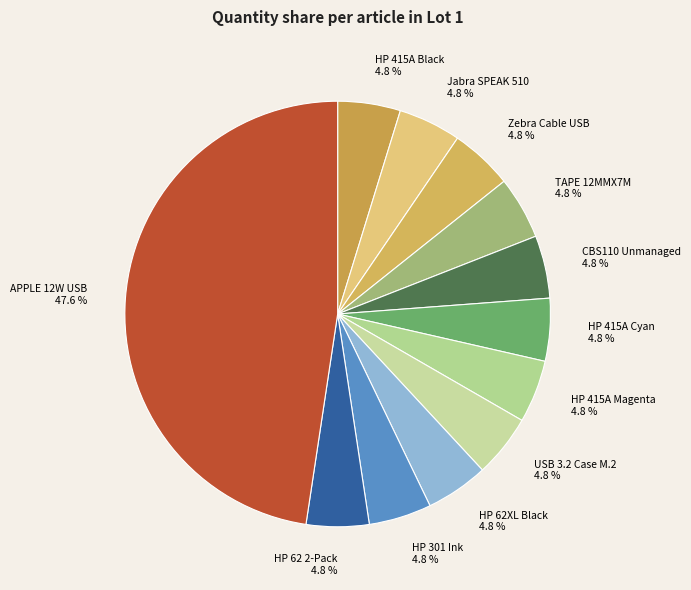

Which category has the biggest portion of the pie?

APPLE 12W USB